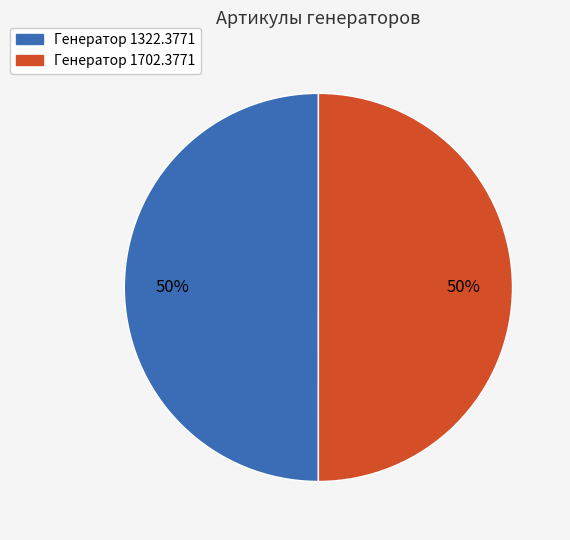

Is the sum of Генератор 1702.3771 and Генератор 1322.3771 greater than half?

Yes